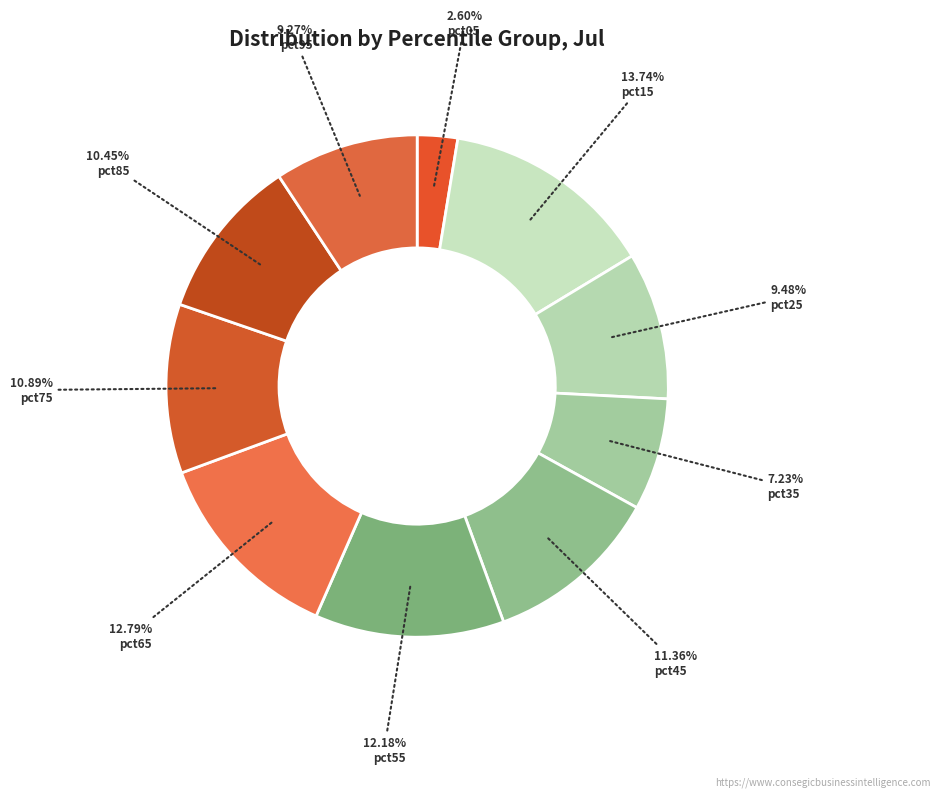

How many slices are in this pie chart?

10